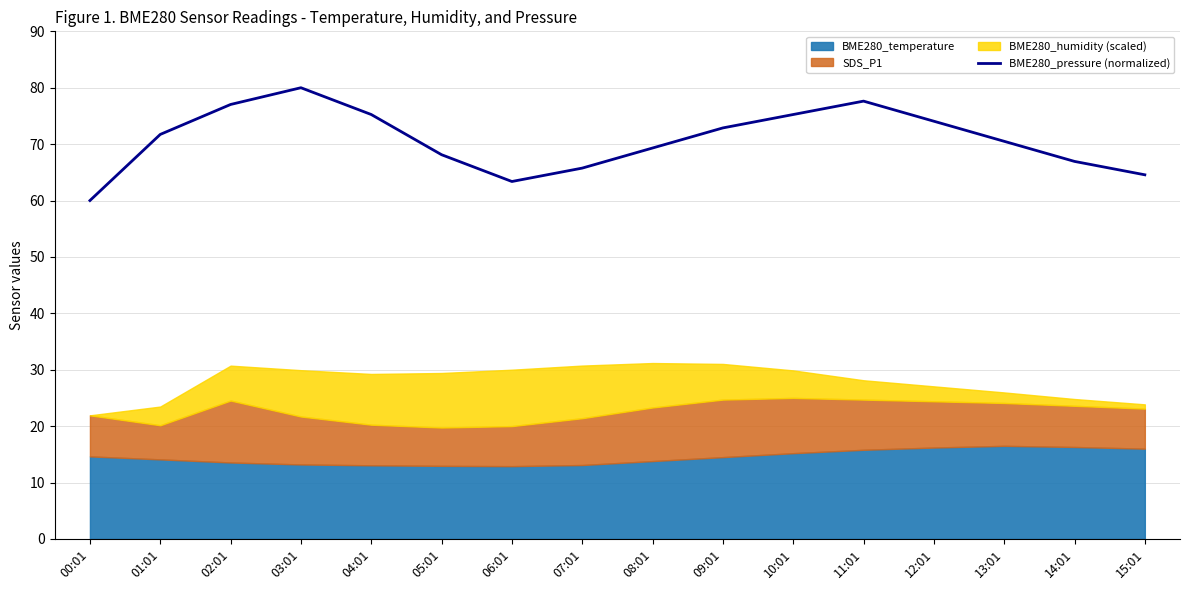

At which category does the data reach its first local valley?

06:01